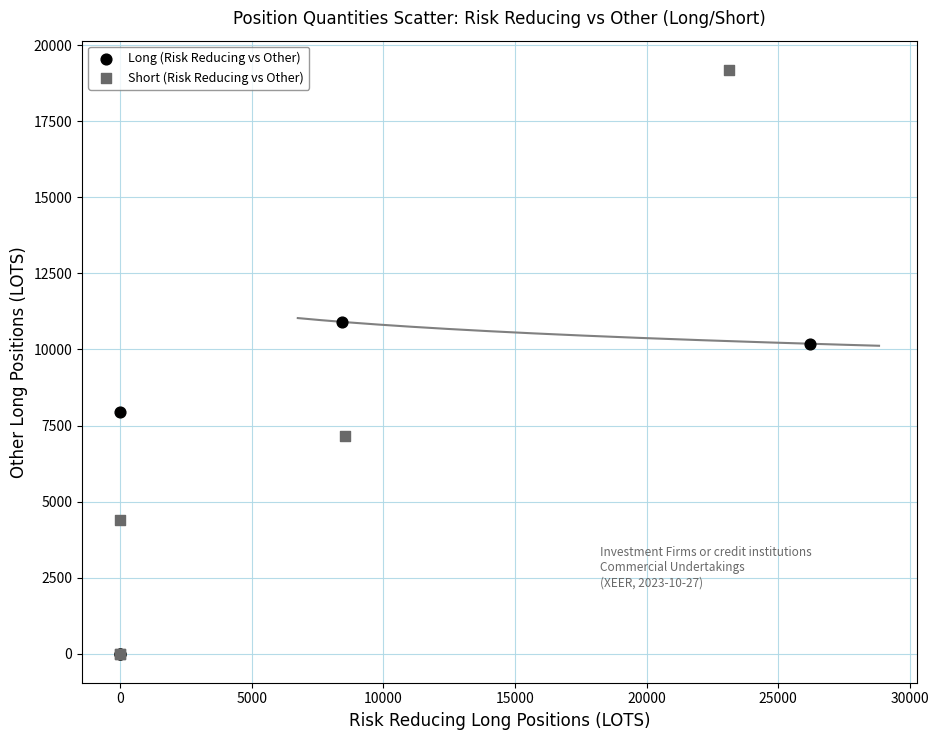

Which series contains the highest Y value?

Short (Risk Reducing vs Other)